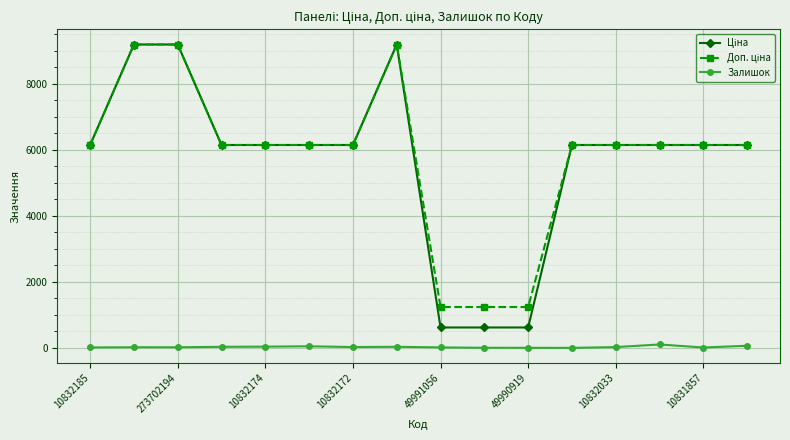

True or false: Залишок has more than 1 interior local peaks.

True